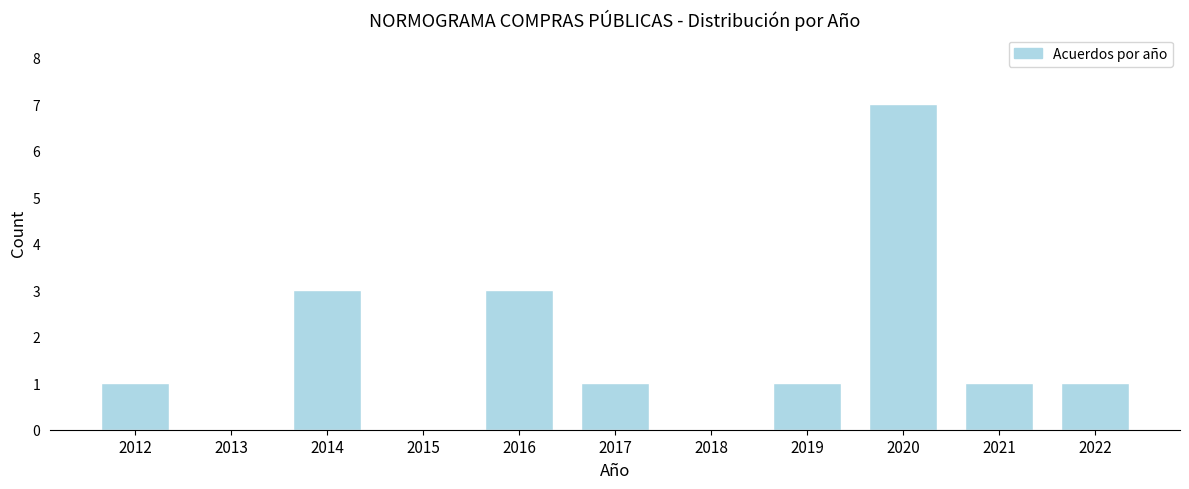

Reading right to left, extract all data points from this chart.

2022=1	2021=1	2020=7	2019=1	2018=0	2017=1	2016=3	2015=0	2014=3	2013=0	2012=1